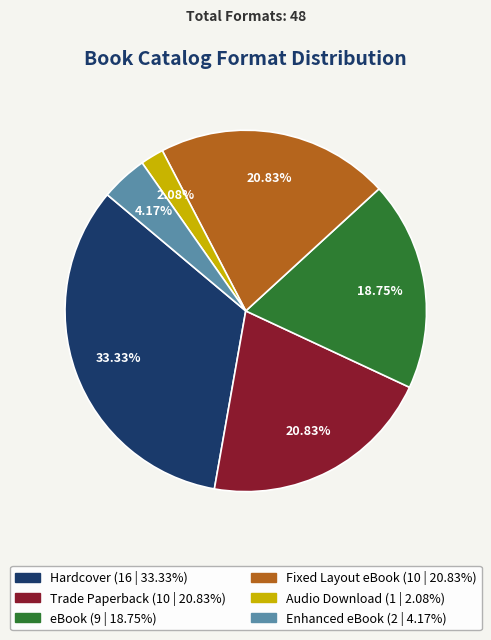

How many segments does this pie chart have?

6